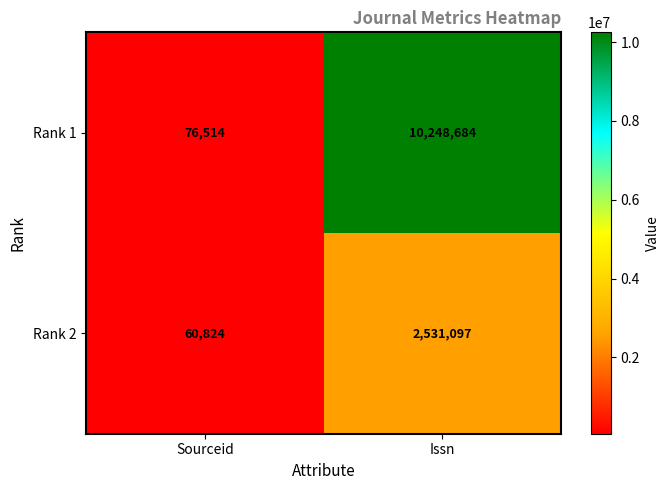

At how many categories does at least one series exceed 2043567?

1